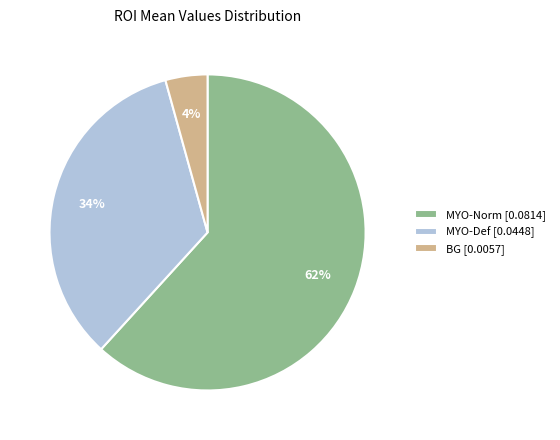

What percentage is the MYO-Norm slice, to the nearest percent?

62%